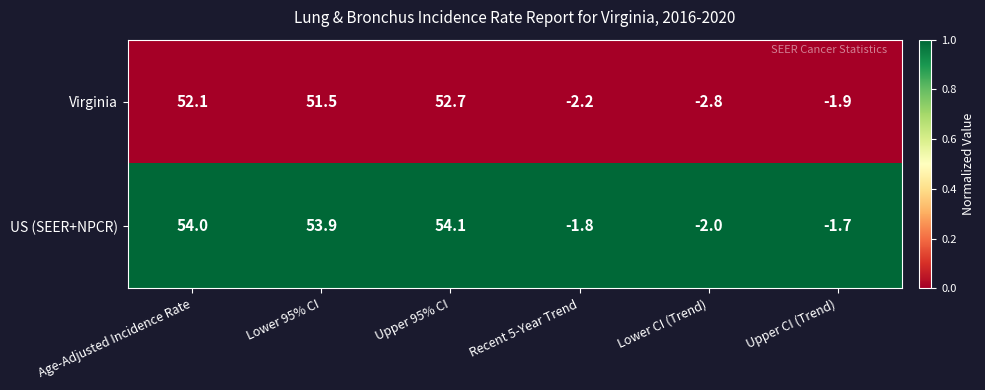

Which series has the widest spread of values?

US (SEER+NPCR)